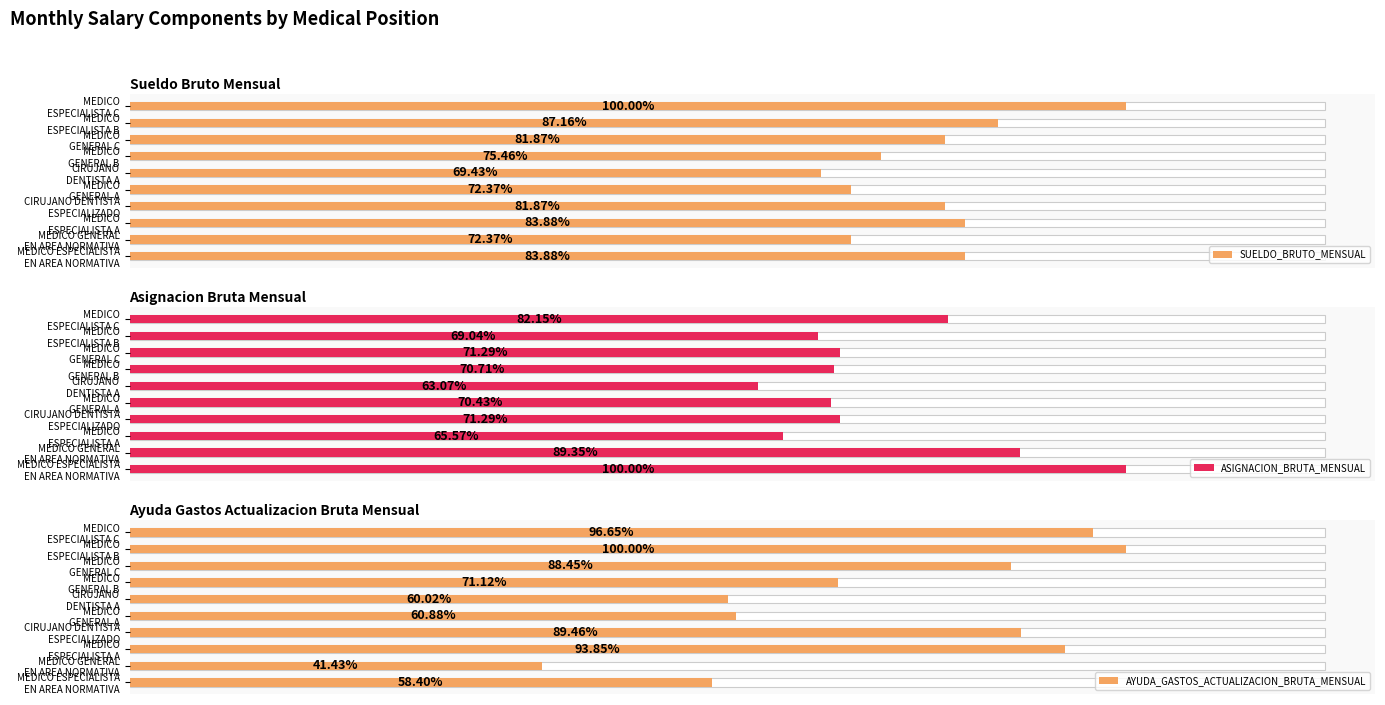

What are all the series names shown in the legend?

SUELDO_BRUTO_MENSUAL, ASIGNACION_BRUTA_MENSUAL, AYUDA_GASTOS_ACTUALIZACION_BRUTA_MENSUAL